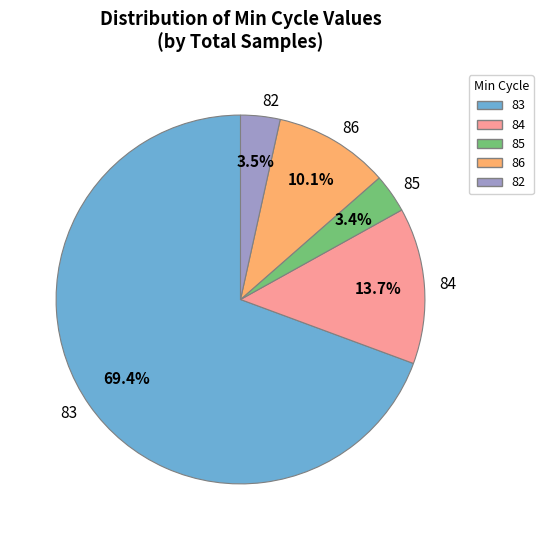

Is there a majority slice in this chart?

Yes